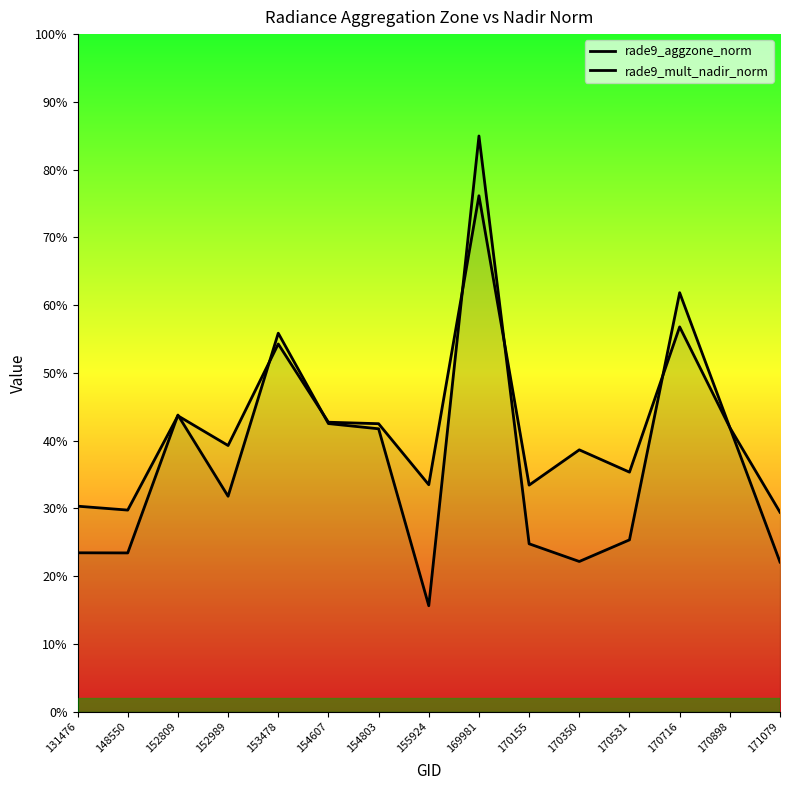

What is the difference between the rade9_mult_nadir_norm values at 131476 and 170716?

38.4